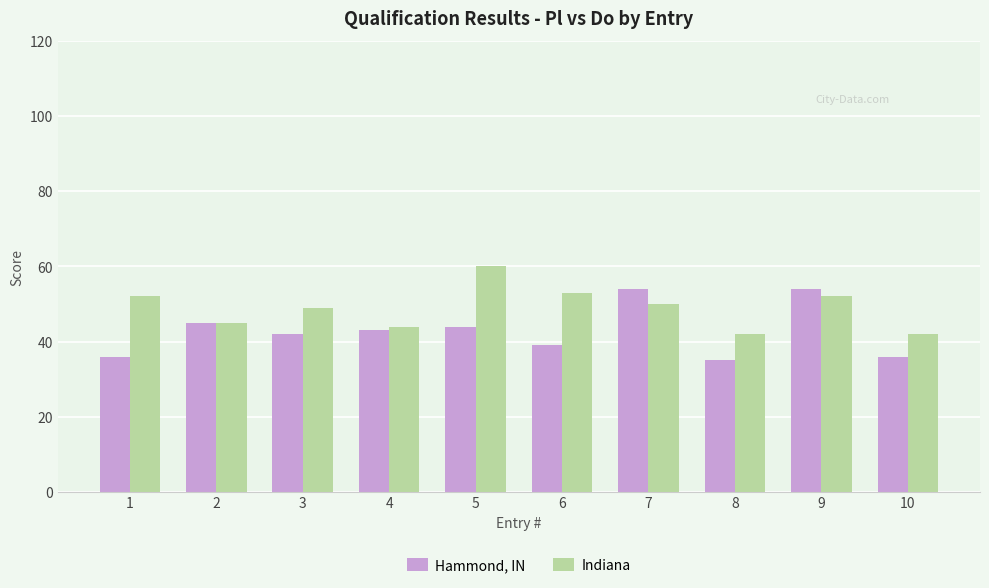

Which series has the widest spread of values?

Hammond, IN